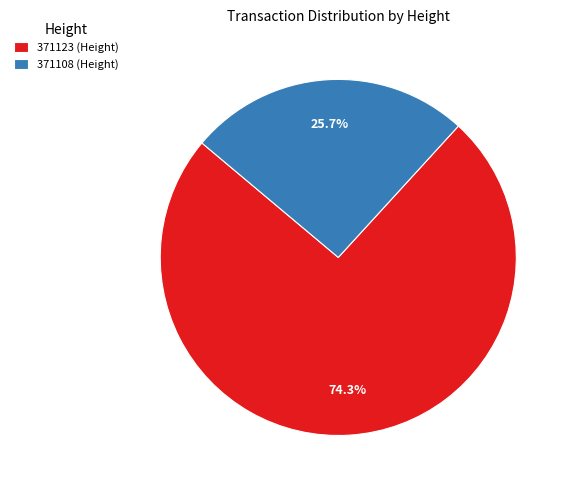

Which category has the biggest portion of the pie?

371123